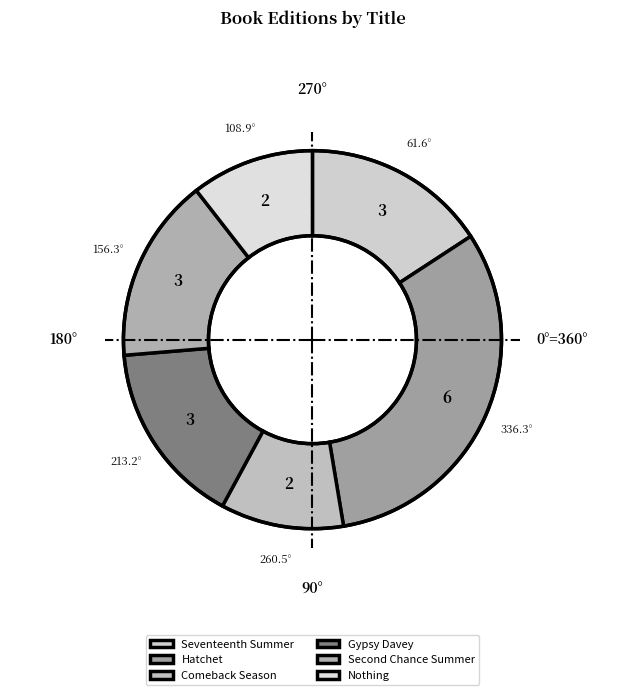

How many segments does this pie chart have?

6